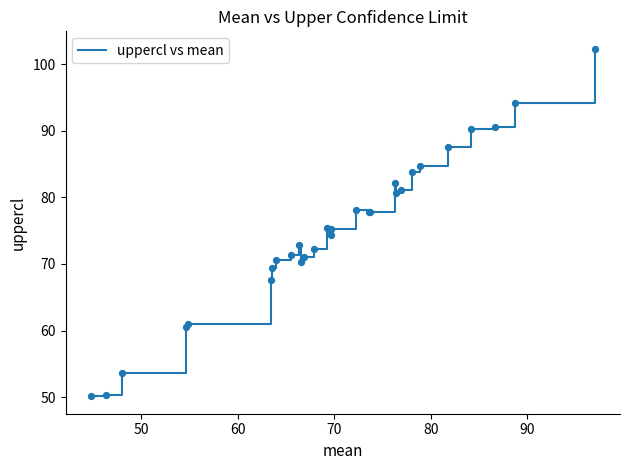

What is the greatest value displayed?

102.3